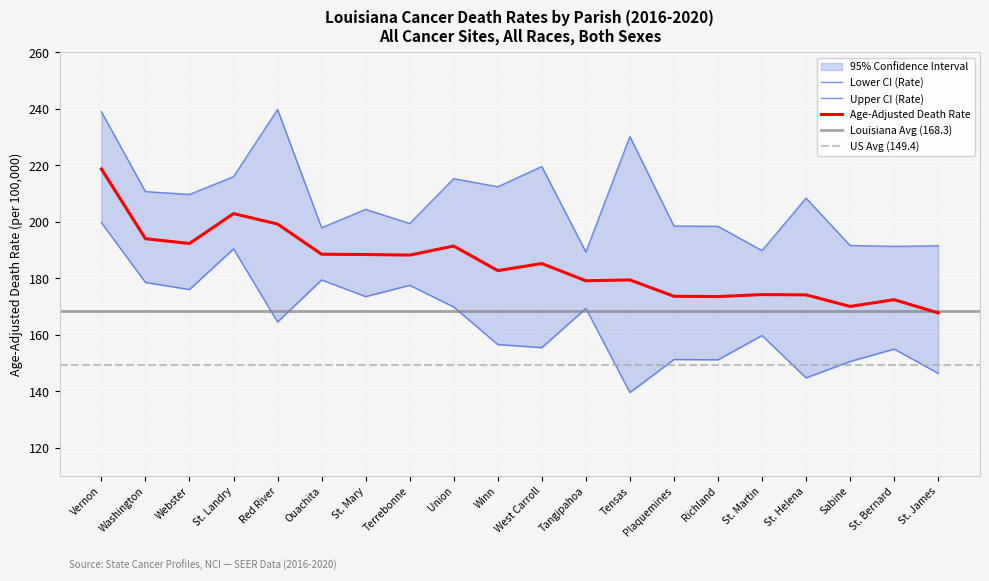

What is the minimum value shown in the chart?

139.5